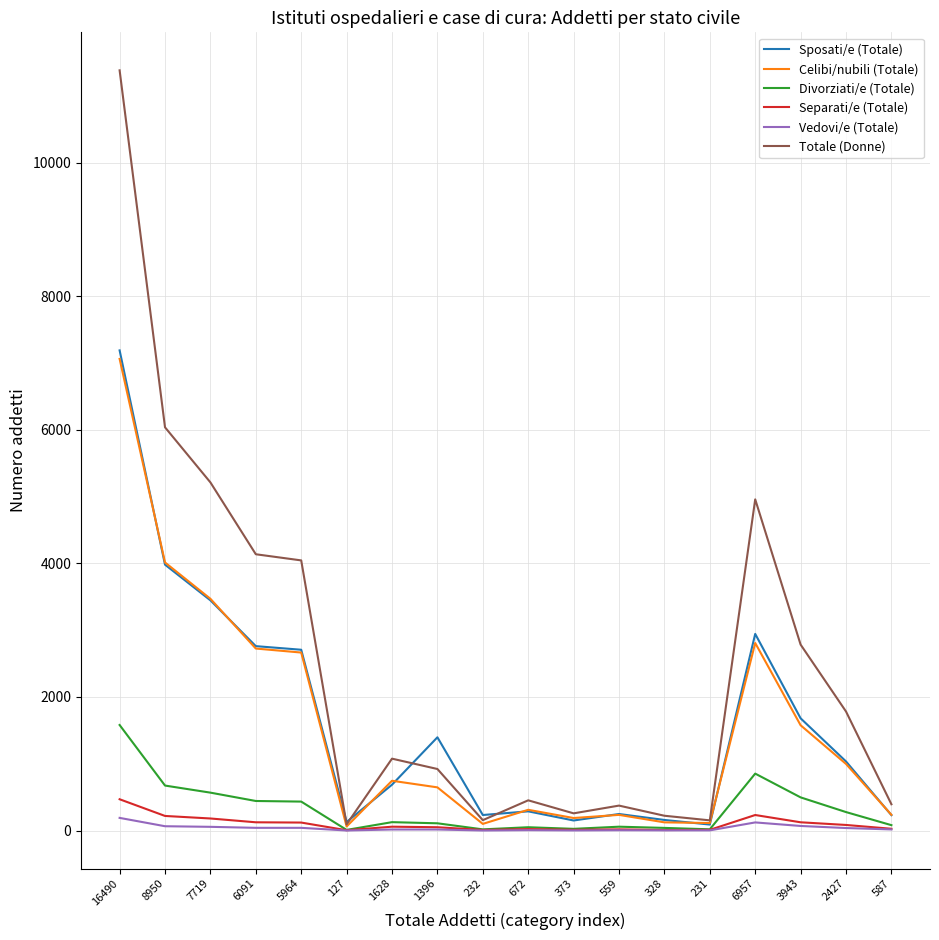

Which series has the widest spread of values?

Totale (Donne)